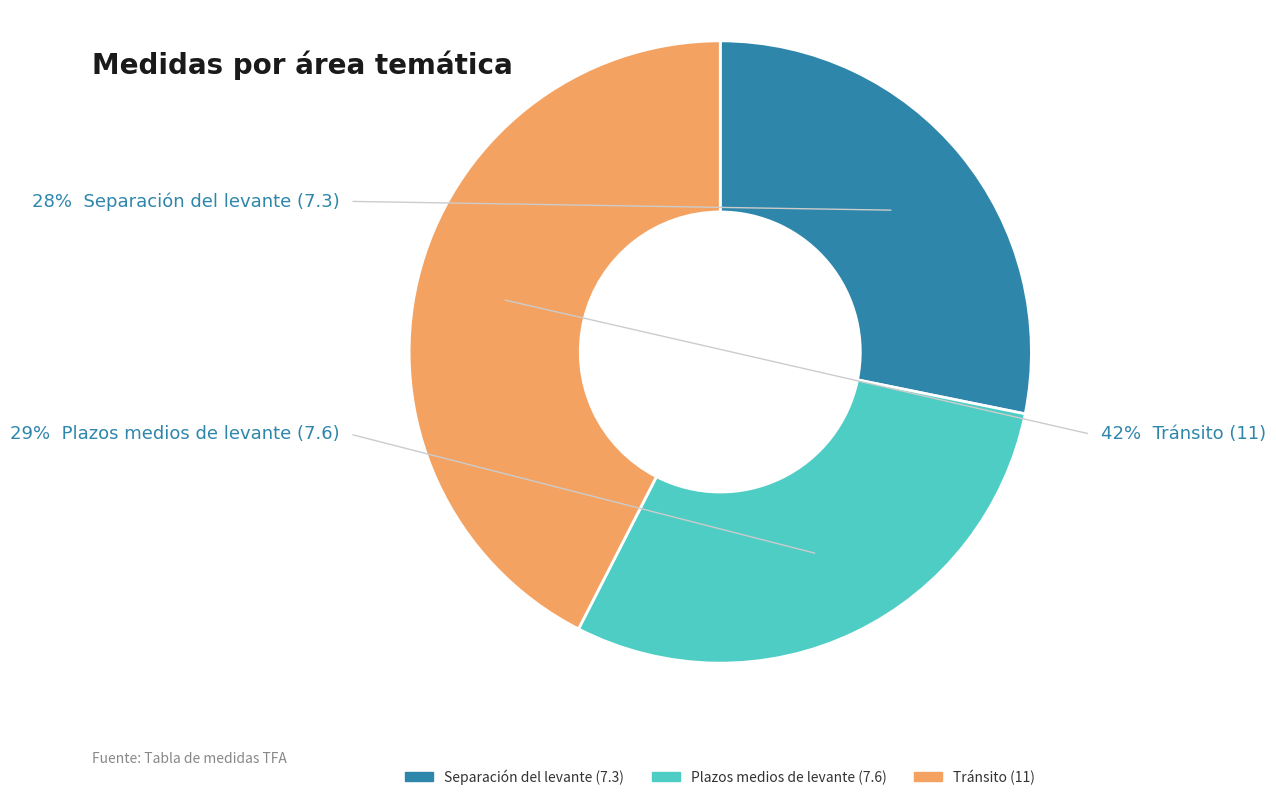

Which slice is the largest?

Tránsito (11)